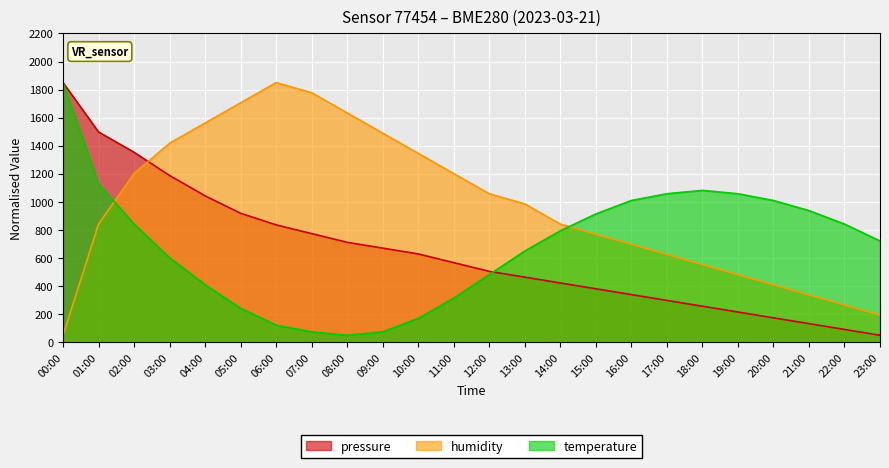

True or false: pressure has a value of 2272.5 at 02:00.

False